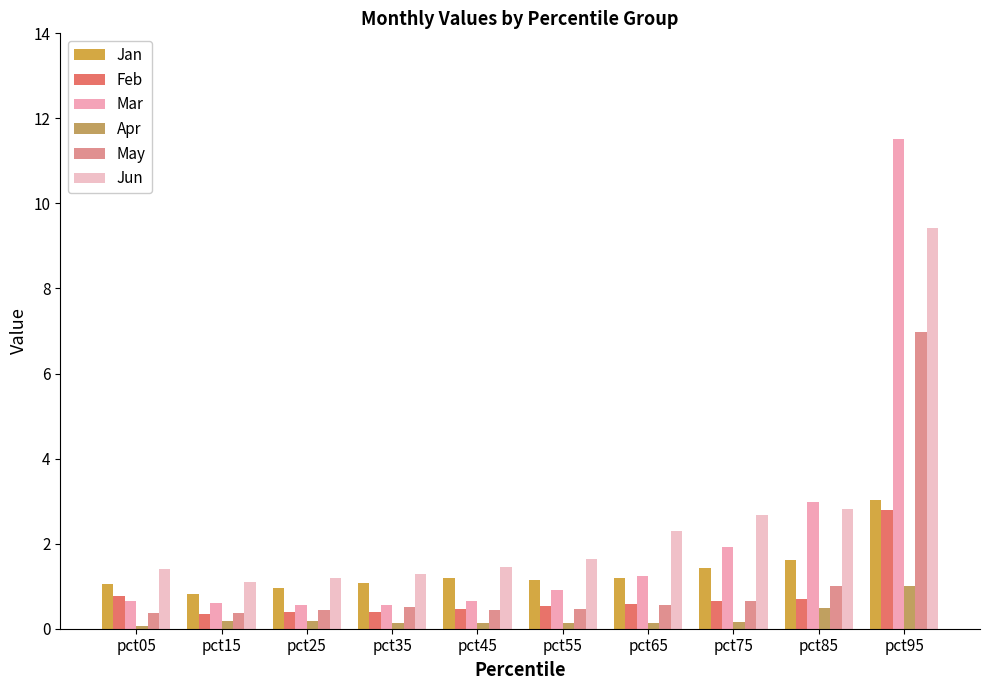

What are all the series names shown in the legend?

Jan, Feb, Mar, Apr, May, Jun